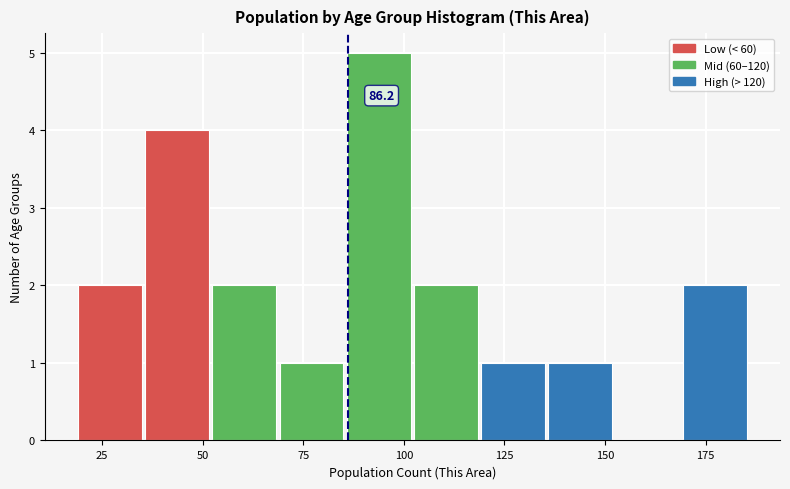

Read against the x-axis, roughly where is the centre of the tallest bar?

95